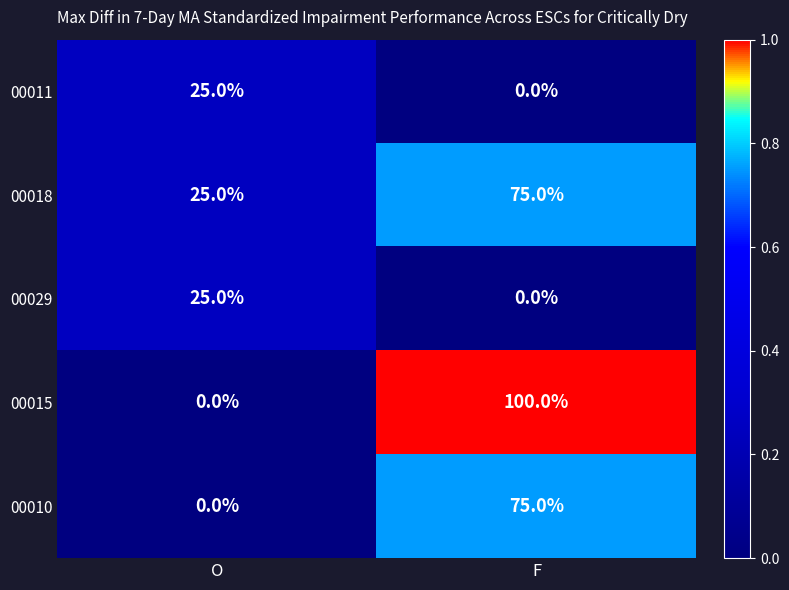

At which label does 00011 reach its minimum?

F